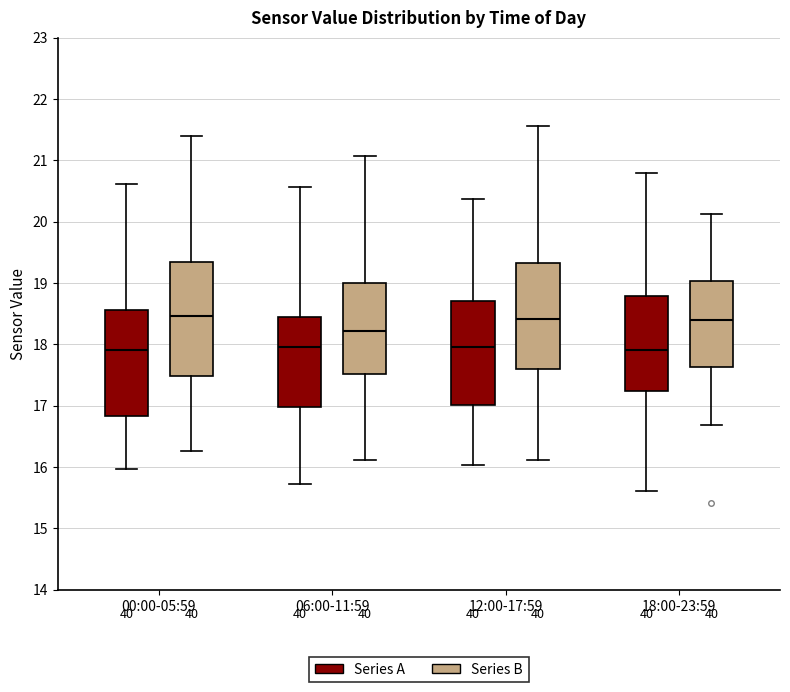

Where does the lower whisker of the box for 06:00-11:59 (Series B) end on the y-axis? The values are not printed on the chart, so give them approximately, as read against the axis.

16.1